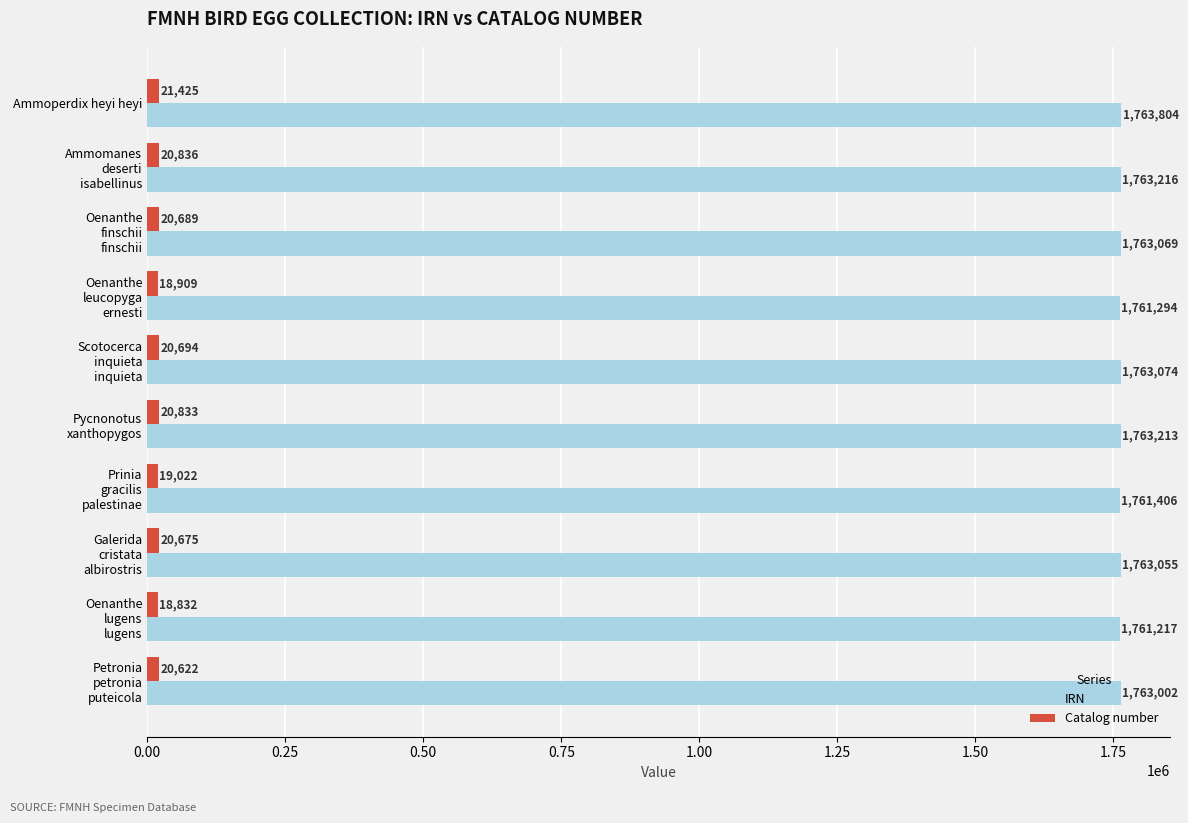

What are all the series names shown in the legend?

IRN, Catalog number